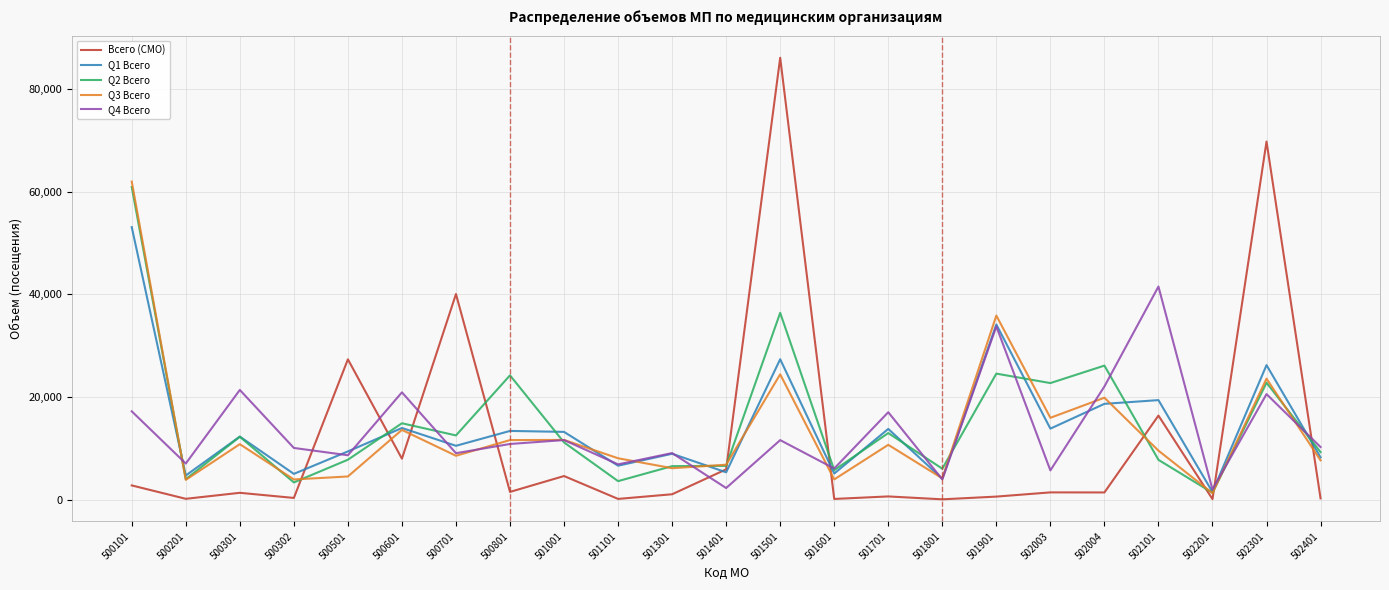

Is the value of Q4 Всего at 502401 greater than the value of Q1 Всего at 500301?

No